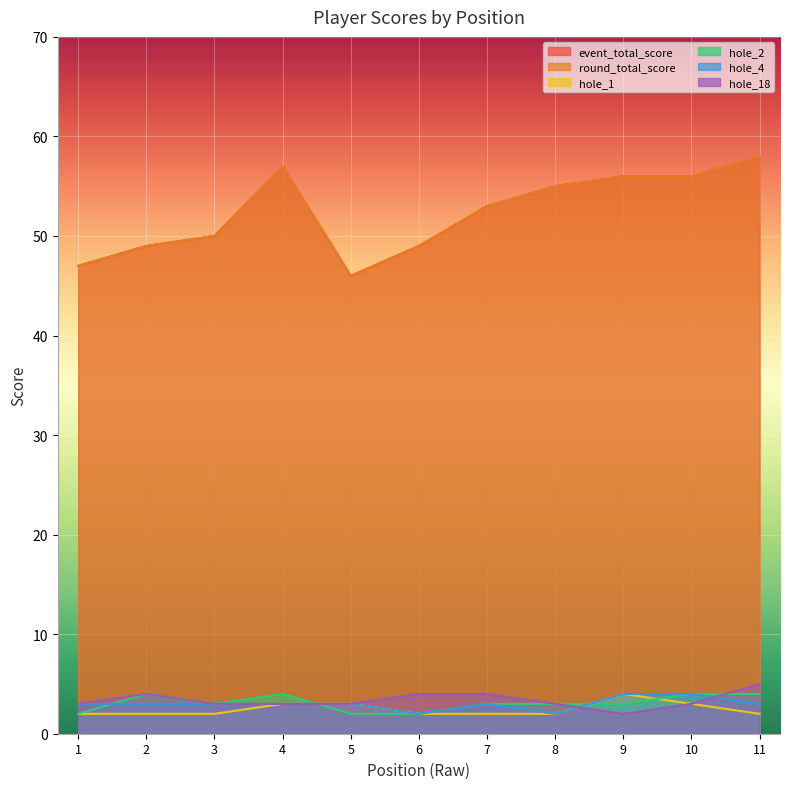

At which label does round_total_score first exceed 53?

4